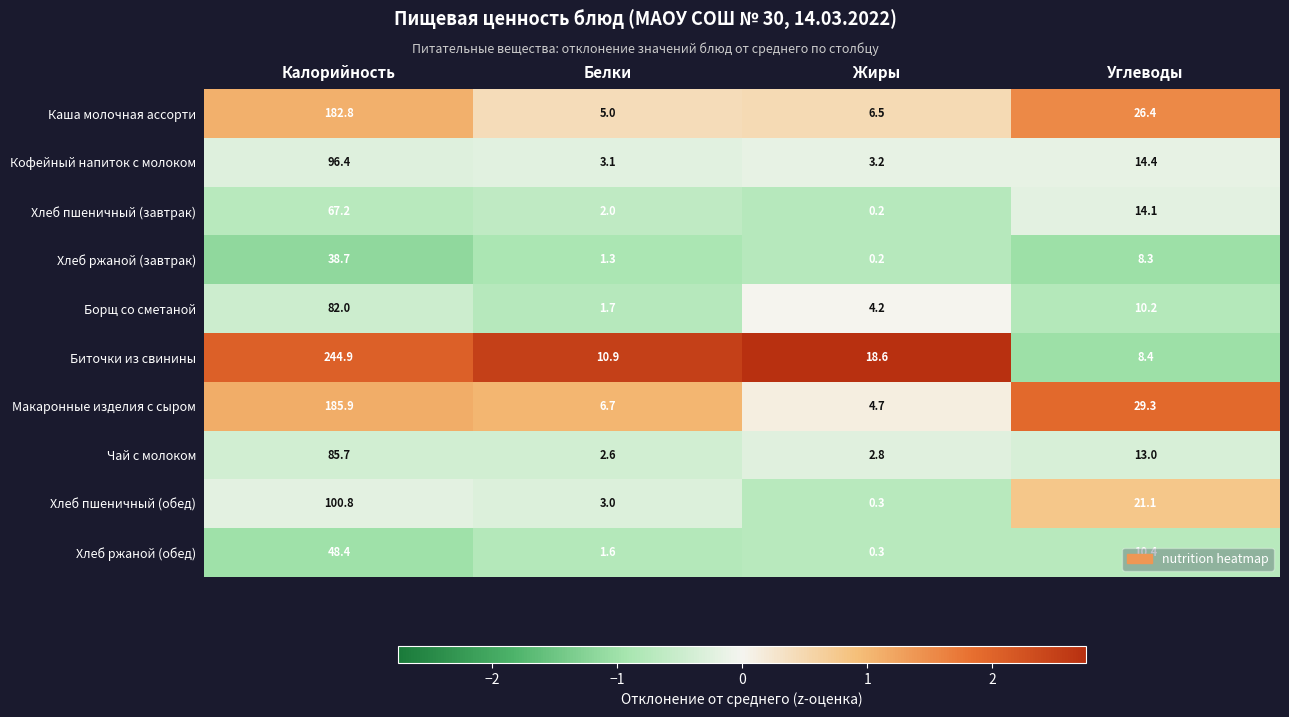

The Хлеб ржаной (обед) series shows 48.4 at Калорийность. True or false?

True